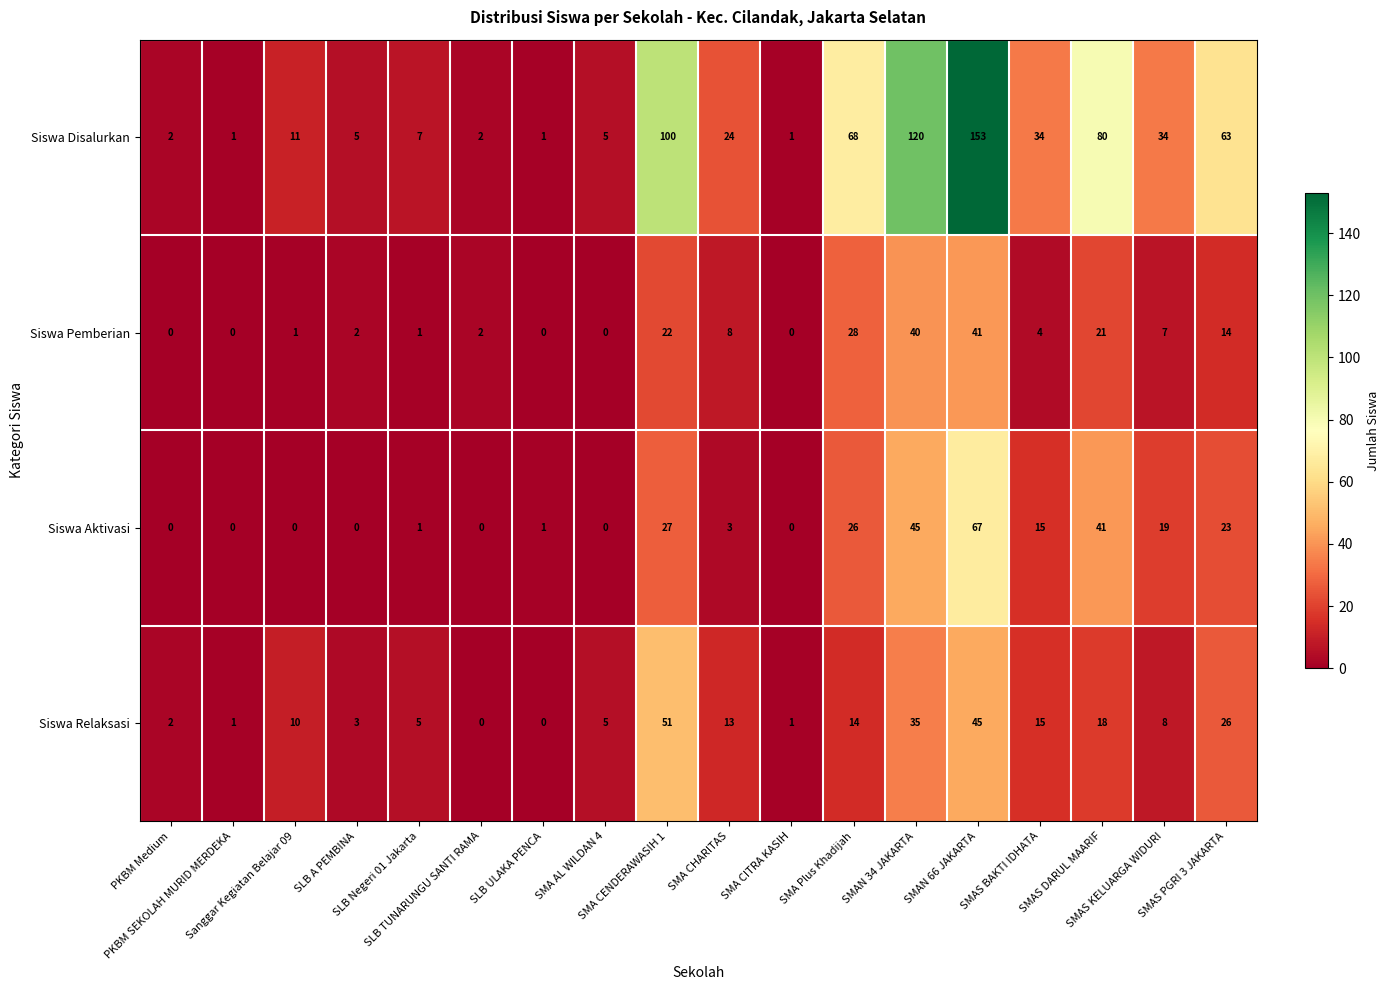

What is the sum of all Siswa Pemberian values?

191